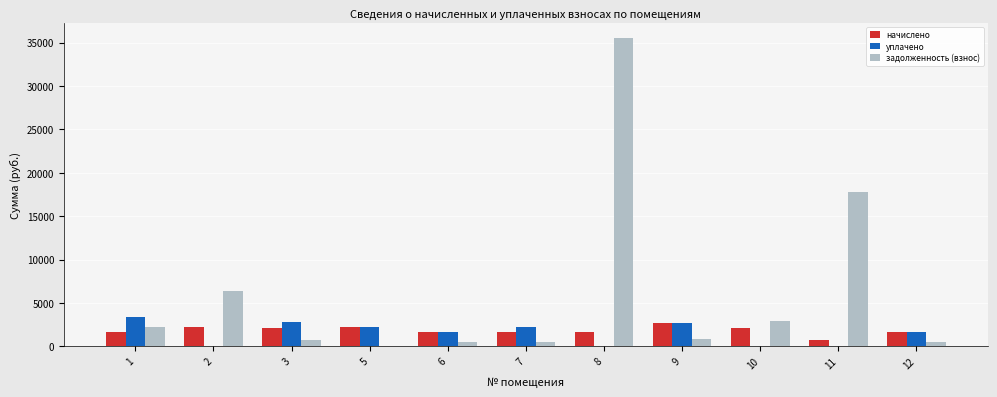

What is the sum of all начислено values?

20252.8